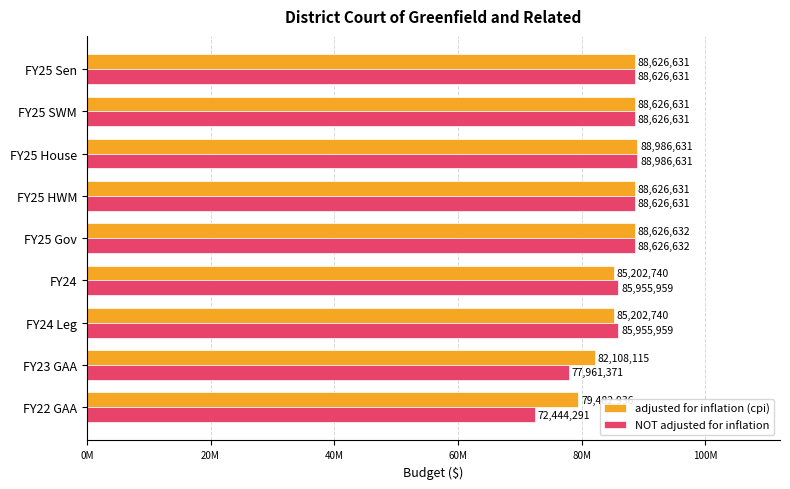

What are all the series names shown in the legend?

adjusted for inflation (cpi), NOT adjusted for inflation